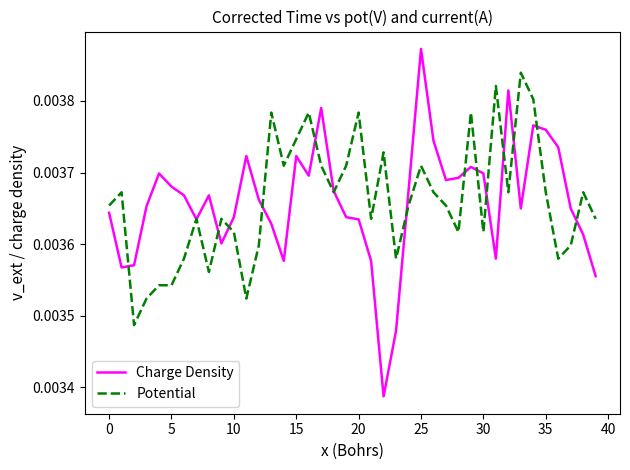

What are all the series names shown in the legend?

Charge Density, Potential